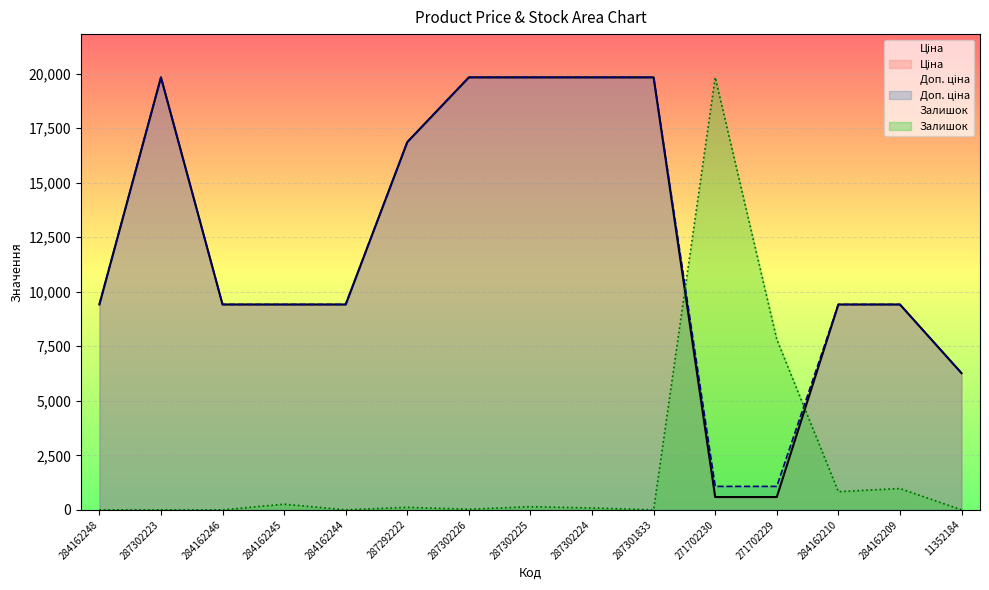

At which category is the sum across all series the highest?

287302225